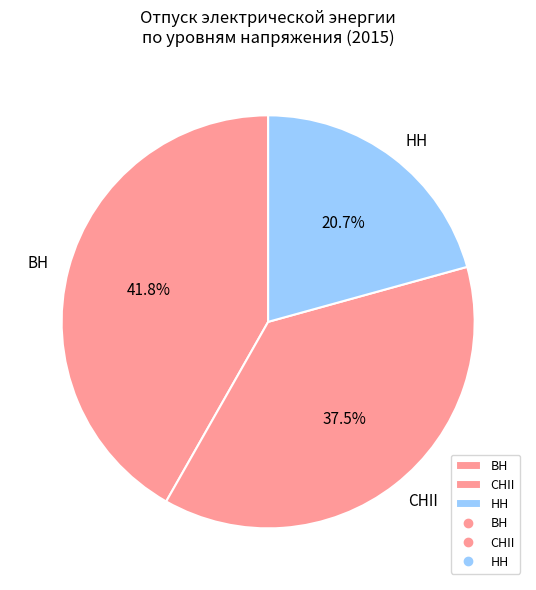

What portion of the pie excludes ВН?

58.2%